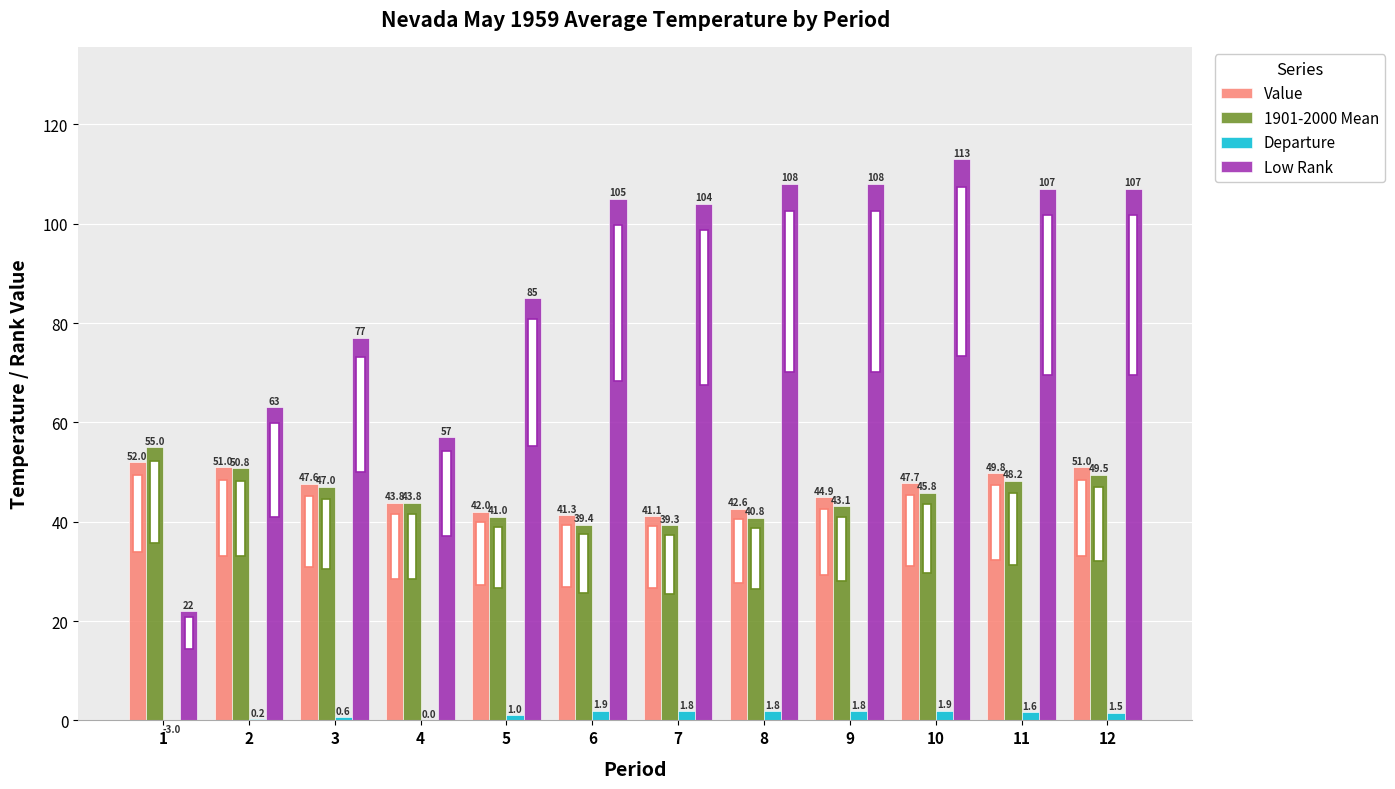

What is the highest value of the Value series?

52.0